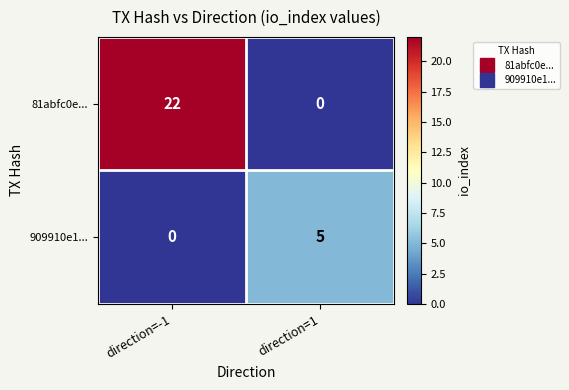

The 81abfc0e... series shows 14 at direction=1. True or false?

False